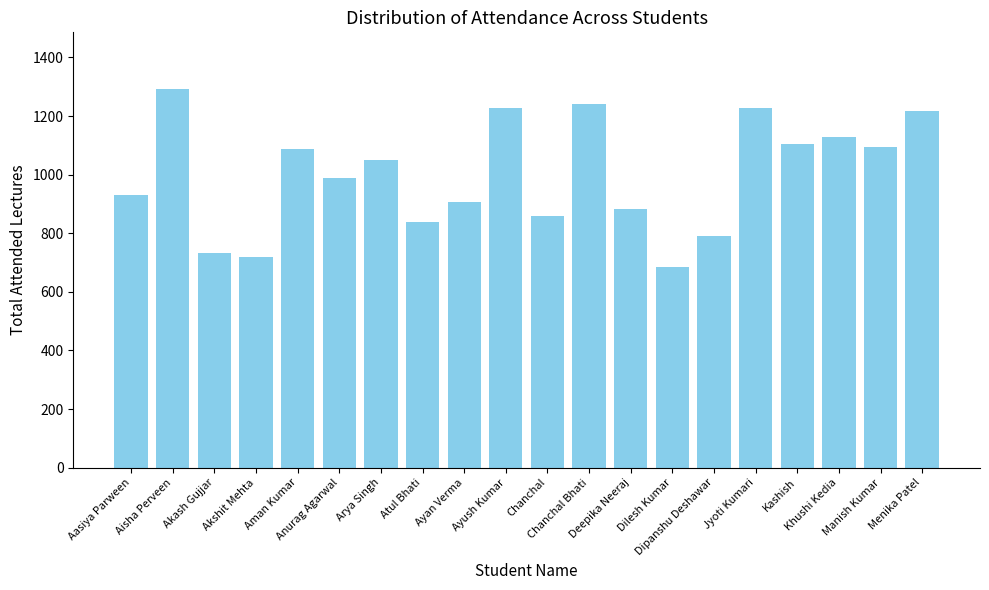

The chart shows a value of 719 at Akshit Mehta. True or false?

True